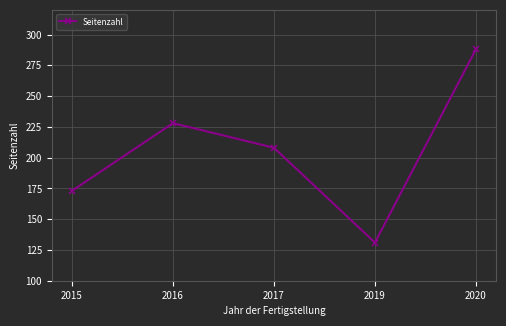

How many interior local peaks (higher than both neighbors) does the data have?

1